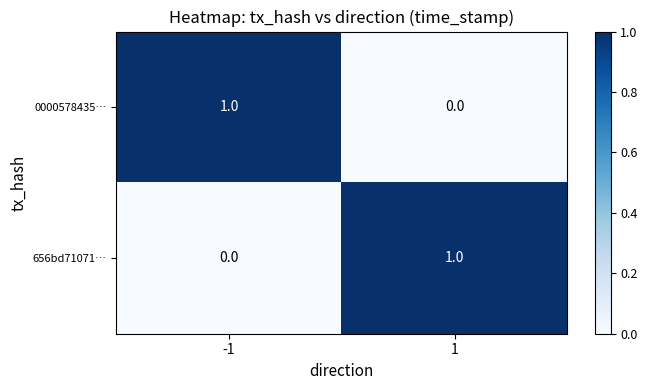

True or false: 656bd71071… has a value of 1 at 1.

True